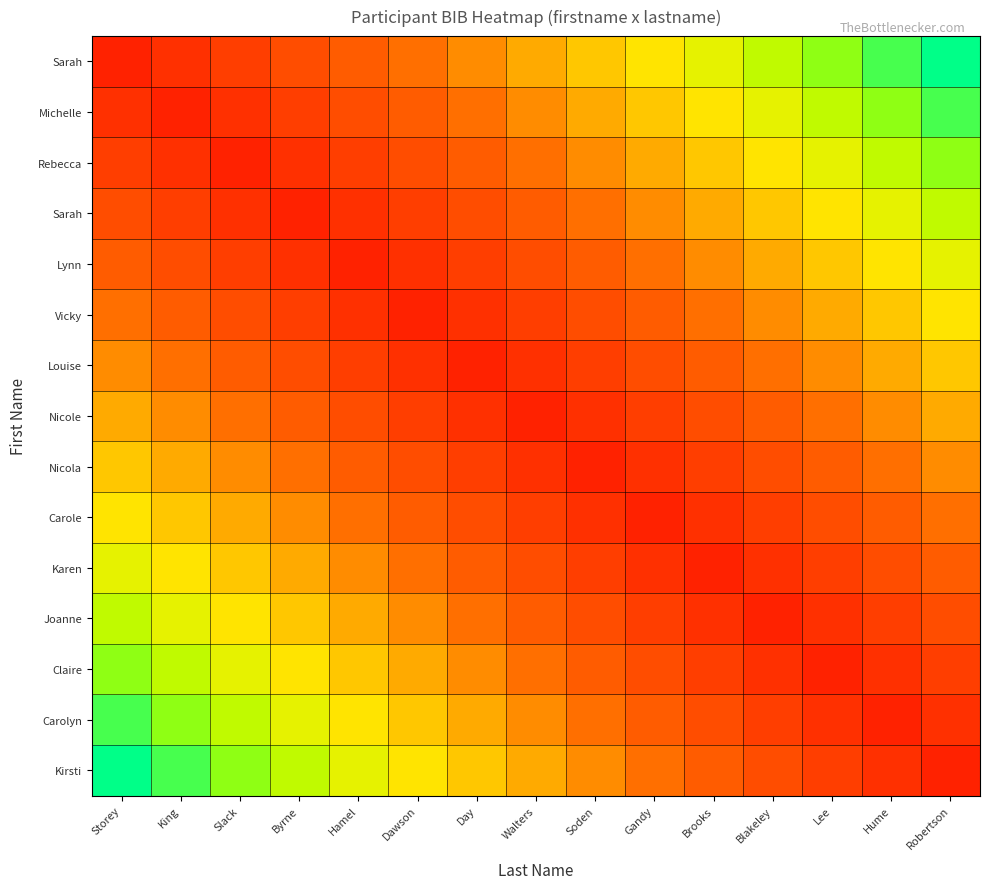

Which has a higher value, Storey or Soden?

Soden